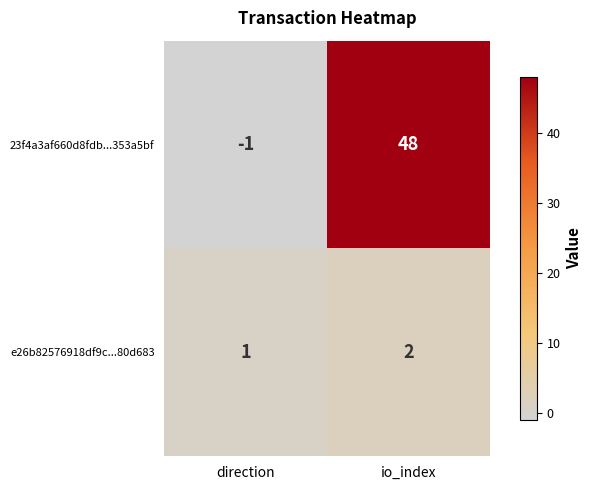

Where is e26b82576918df9c...80d683 nearest to the value 1?

direction